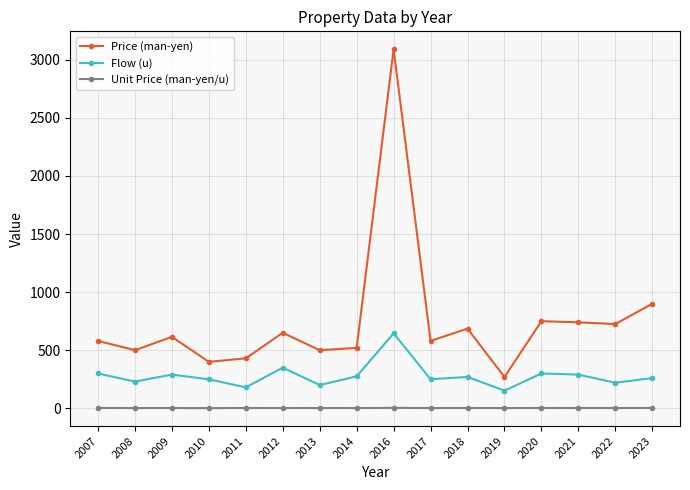

Rank the series by their maximum value, from highest to lowest.

Price (man-yen), Flow (u), Unit Price (man-yen/u)